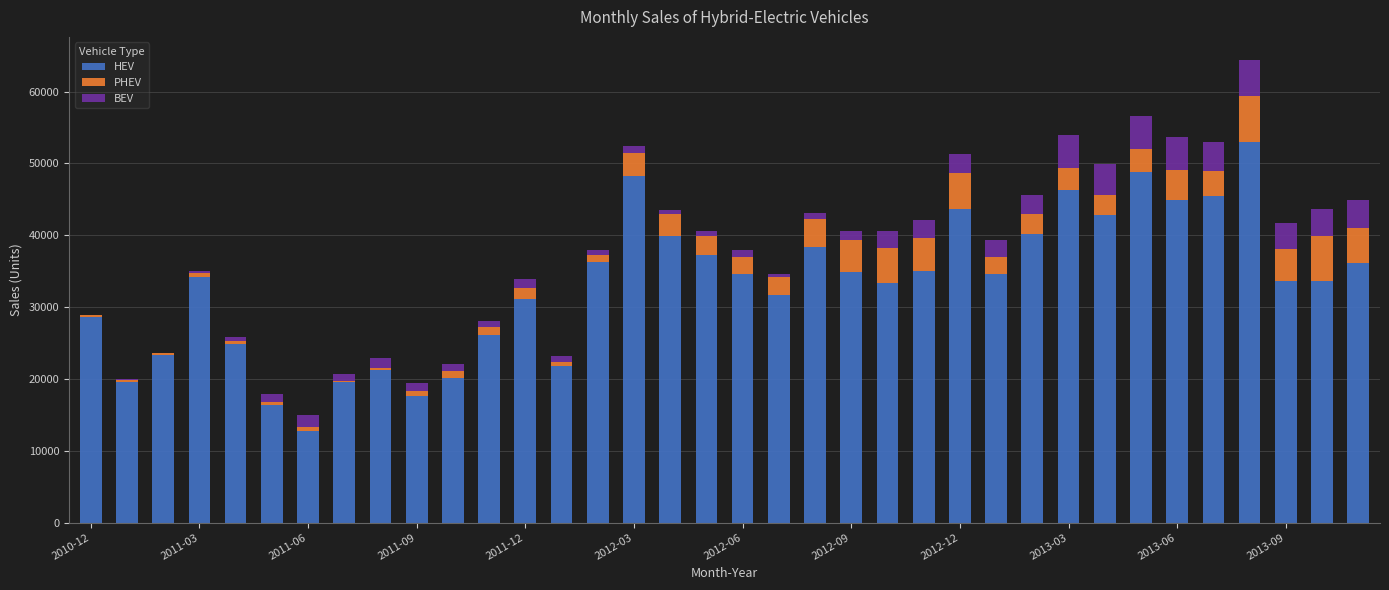

How many series are shown in this chart?

3